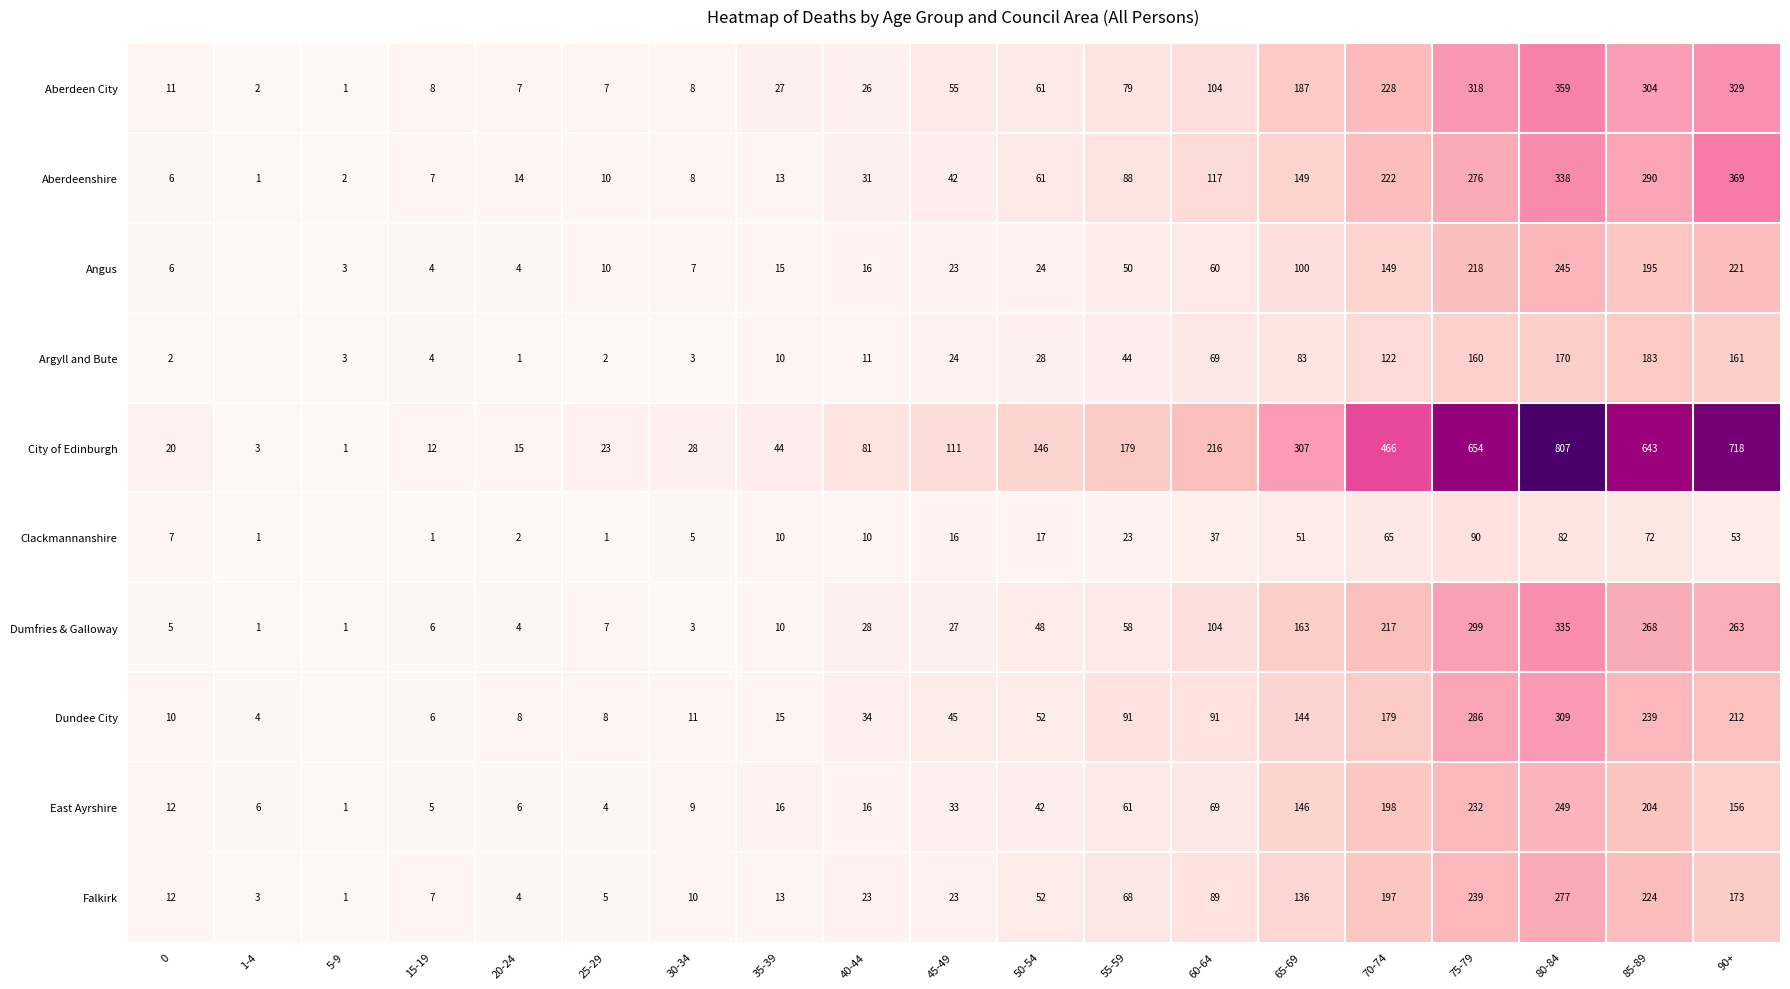

Where is City of Edinburgh nearest to the value 404?

70-74